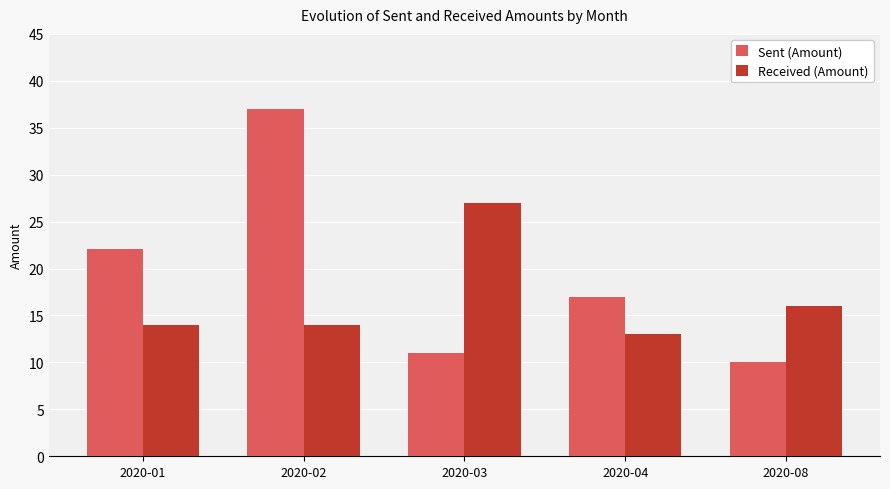

At which category does the chart reach its peak across all series?

2020-02